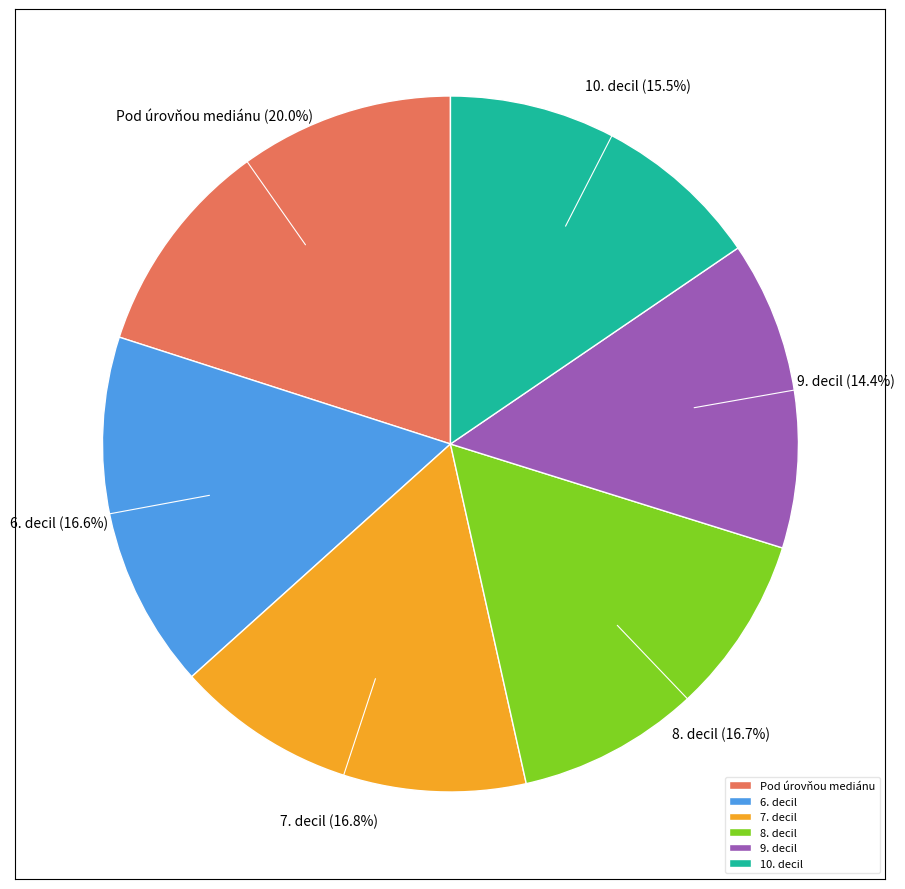

Approximately how many times larger is the value at 6. decil compared to 7. decil?

1.0